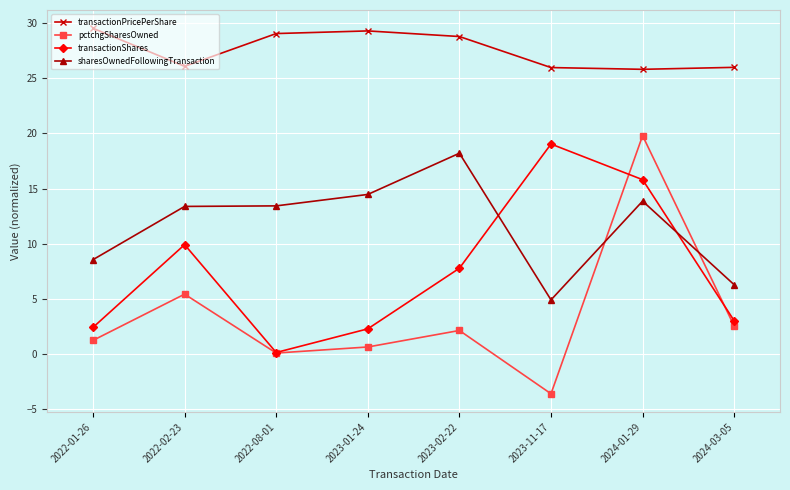

What is the label of the 6th point from the left?

2023-11-17